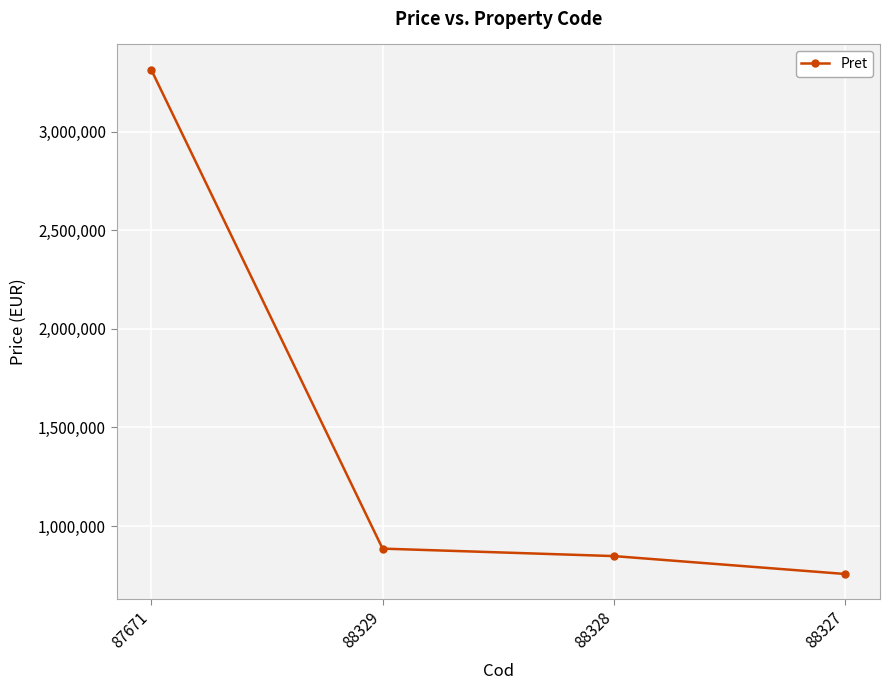

Reading right to left, what are all the values shown in this chart?

756728	847612	885502	3315230